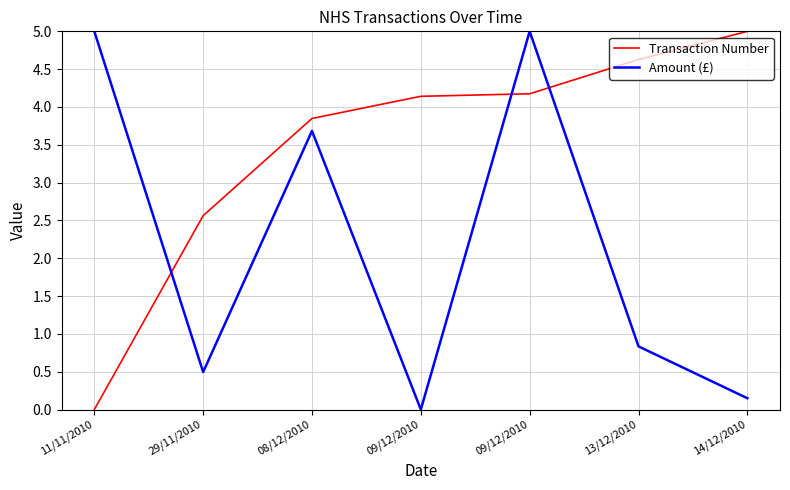

Reading left to right, extract all data points from this chart.

Transaction Number: 11/11/2010=0.0	29/11/2010=2.6	08/12/2010=3.8	09/12/2010=4.1	09/12/2010=4.2	13/12/2010=4.6	14/12/2010=5.0
Amount (£): 11/11/2010=5.0	29/11/2010=0.5	08/12/2010=3.7	09/12/2010=0.0	09/12/2010=5.0	13/12/2010=0.8	14/12/2010=0.1